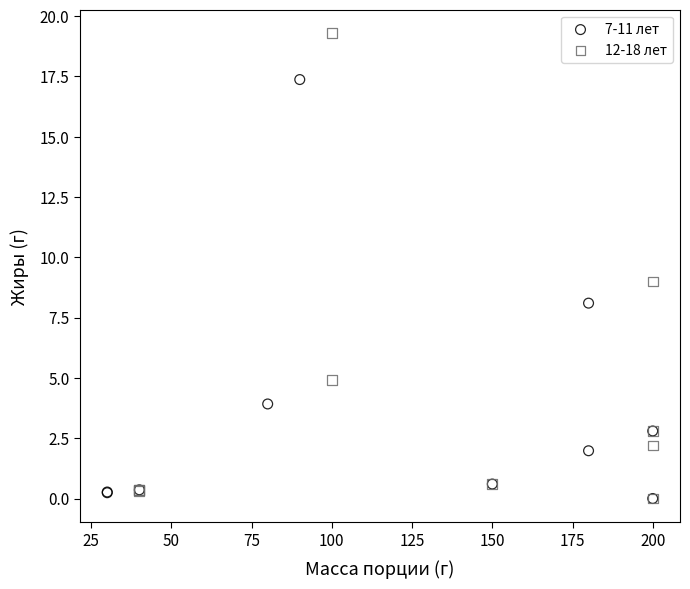

Which series has the largest Y range (max minus min)?

12-18 лет